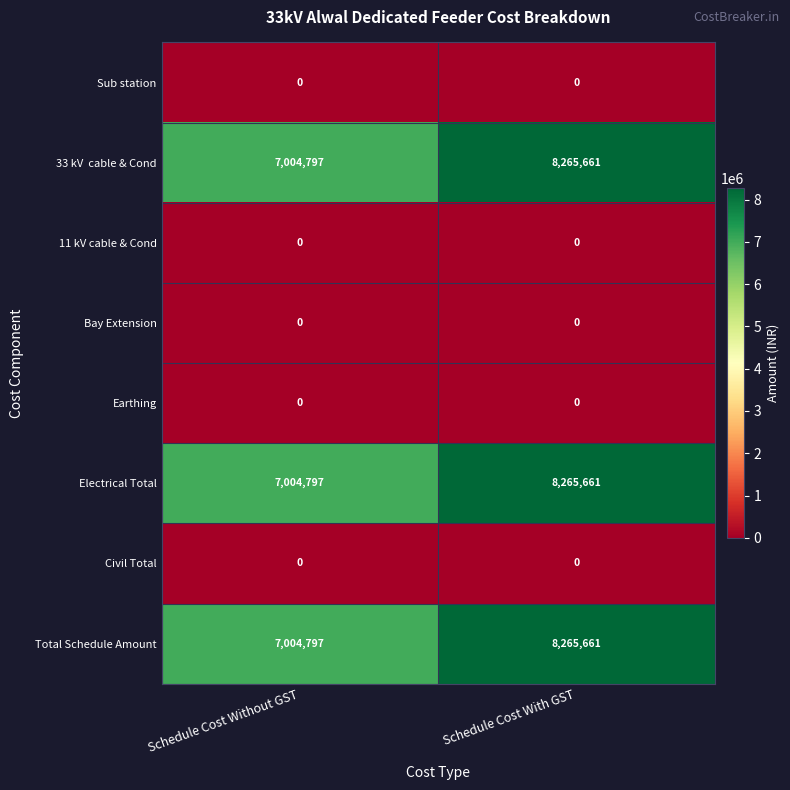

What is the difference between the highest and lowest values at Schedule Cost With GST?

8265661